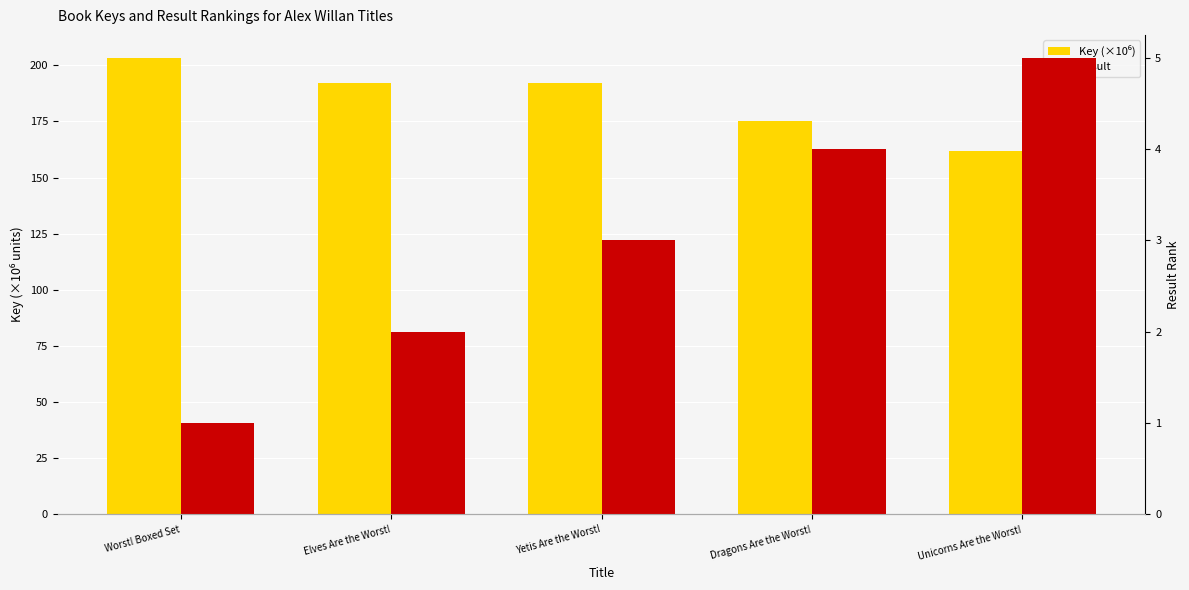

What position from the right is Worst! Boxed Set?

5